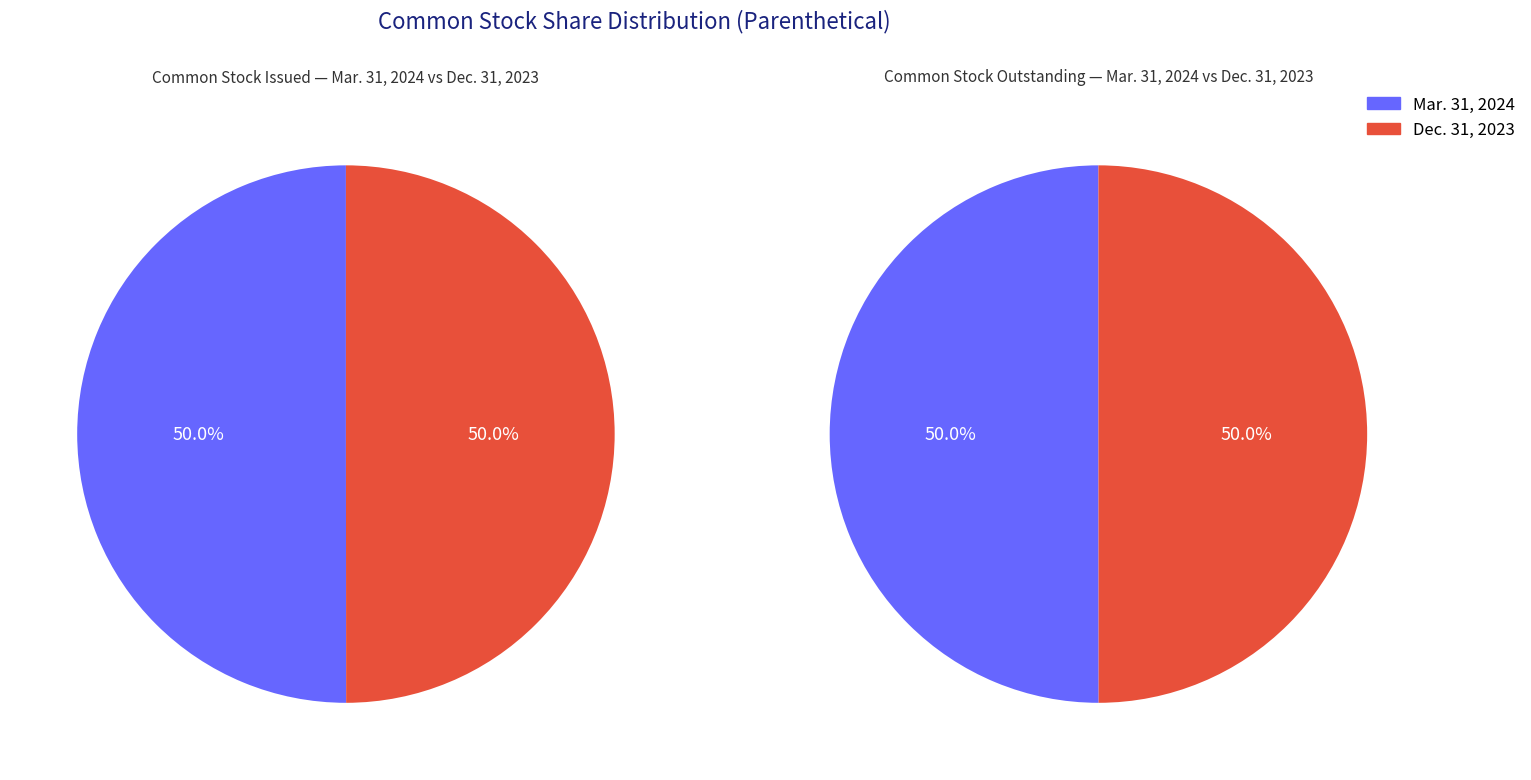

How many segments does this pie chart have?

2